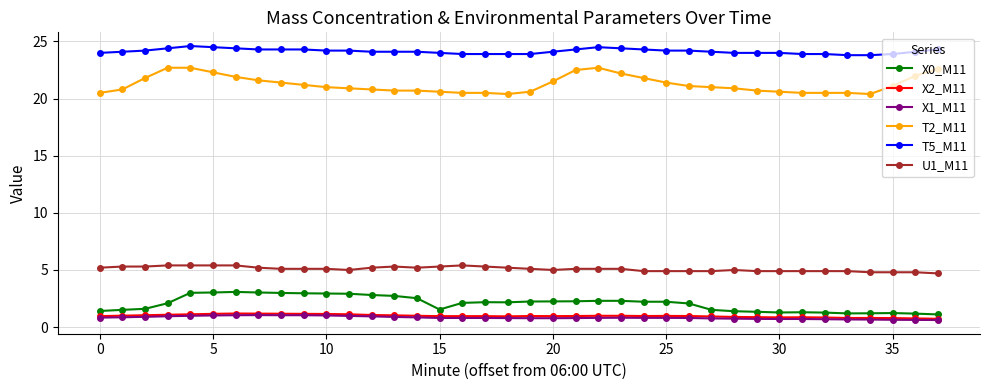

True or false: U1_M11 and X2_M11 cross at least once.

False